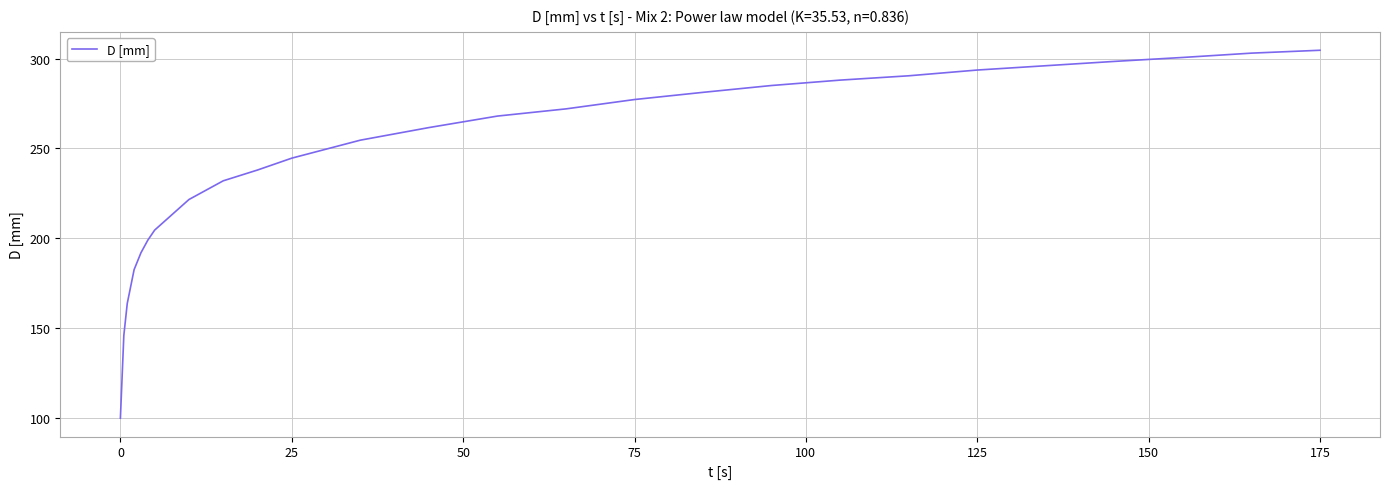

What is the maximum value shown in the chart?

304.6